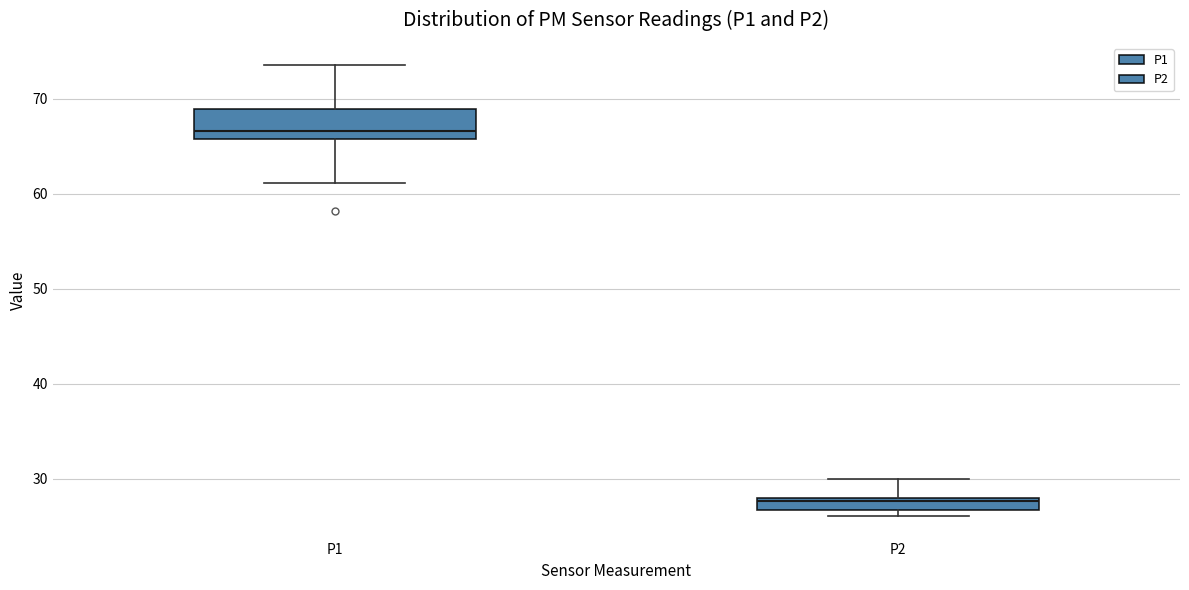

Which box's median line is the highest?

P1